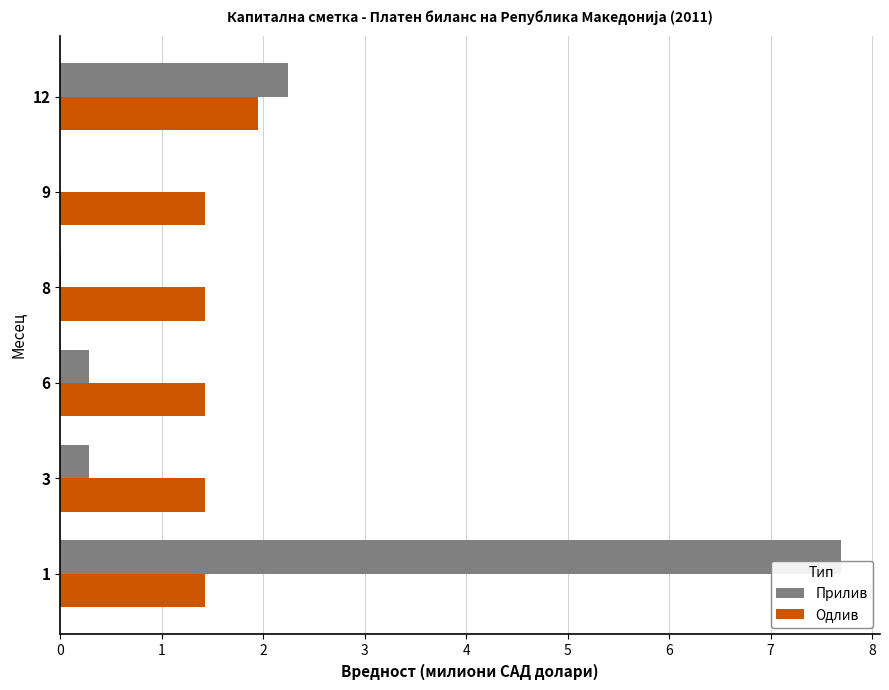

What are all the series names shown in the legend?

Прилив, Одлив